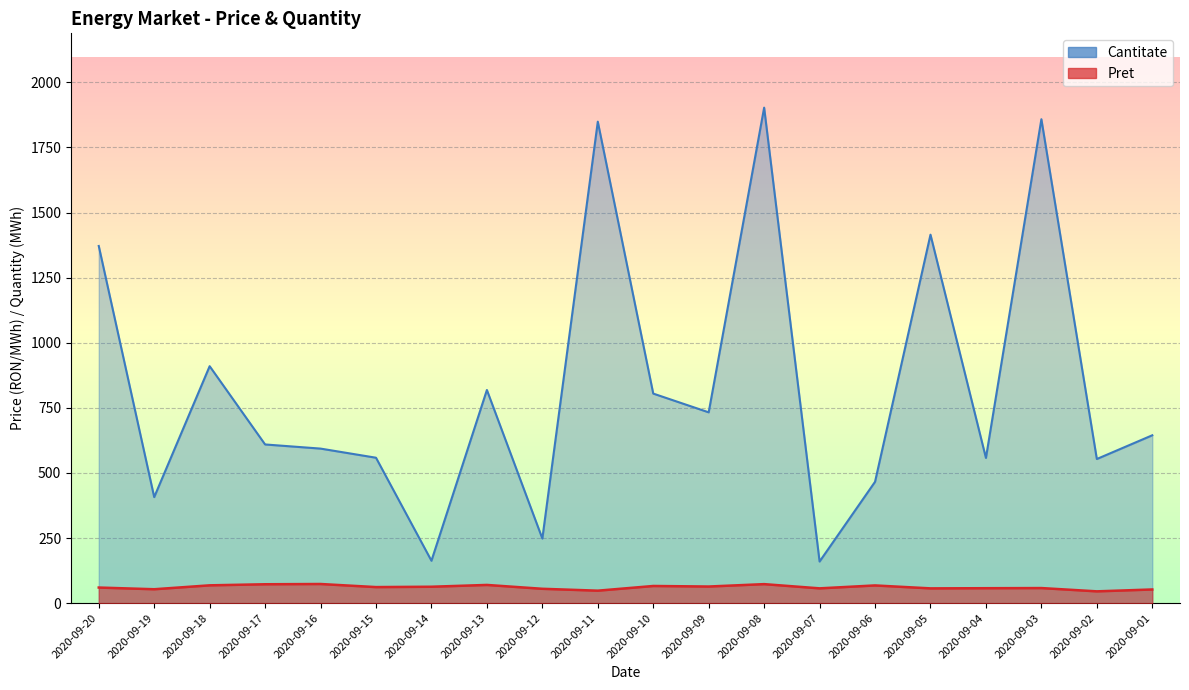

Reading left to right, what are all the values shown in this chart?

Pret: 2020-09-20=60.0	2020-09-19=53.5	2020-09-18=68.5	2020-09-17=72.6	2020-09-16=73.6	2020-09-15=61.8	2020-09-14=63.1	2020-09-13=70.0	2020-09-12=55.2	2020-09-11=48.0	2020-09-10=66.0	2020-09-09=63.9	2020-09-08=73.1	2020-09-07=56.9	2020-09-06=68.1	2020-09-05=56.8	2020-09-04=57.5	2020-09-03=58.0	2020-09-02=45.4	2020-09-01=52.6
Cantitate: 2020-09-20=1371.6	2020-09-19=407.3	2020-09-18=910.0	2020-09-17=609.4	2020-09-16=593.5	2020-09-15=558.5	2020-09-14=162.9	2020-09-13=818.6	2020-09-12=248.1	2020-09-11=1848.8	2020-09-10=804.8	2020-09-09=732.8	2020-09-08=1902.6	2020-09-07=159.9	2020-09-06=466.0	2020-09-05=1414.9	2020-09-04=557.6	2020-09-03=1858.2	2020-09-02=553.5	2020-09-01=644.6